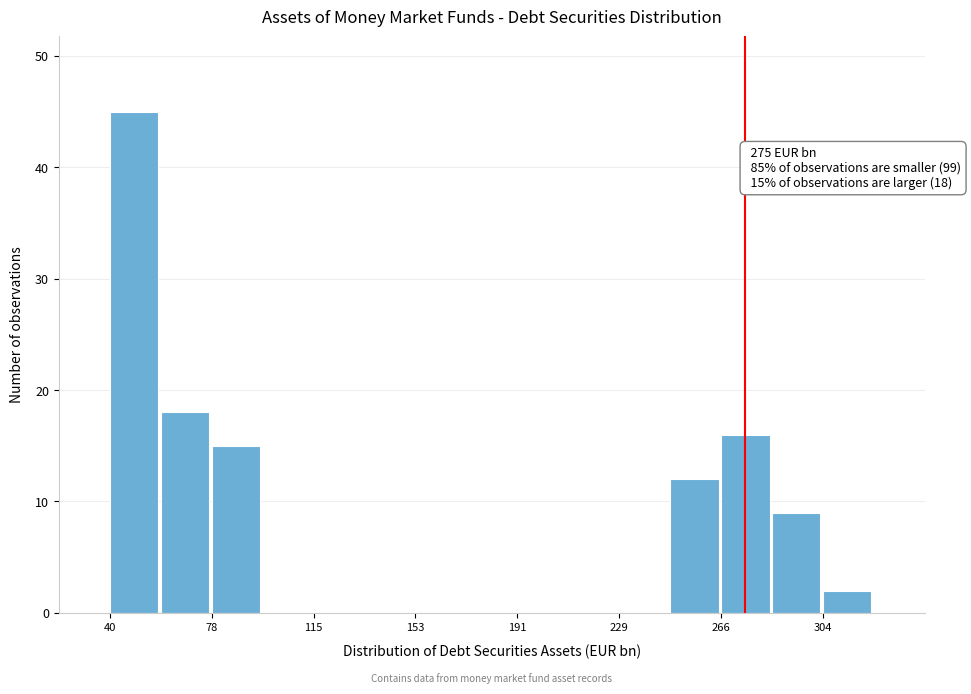

Around what value on the x-axis is the tallest bar? Give the approximate position of its centre, as read against the axis.

50